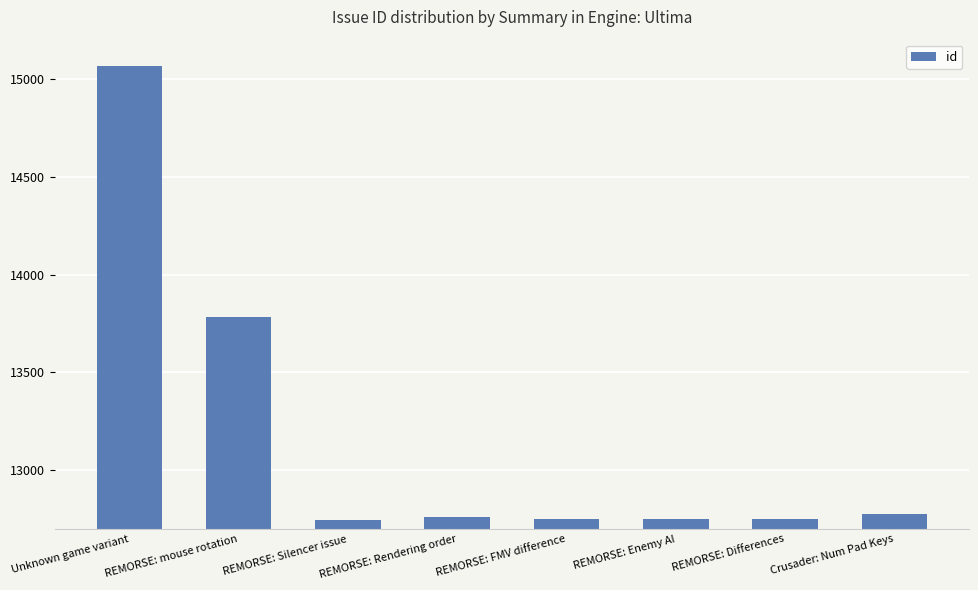

Read the value at REMORSE: Enemy AI.

12750